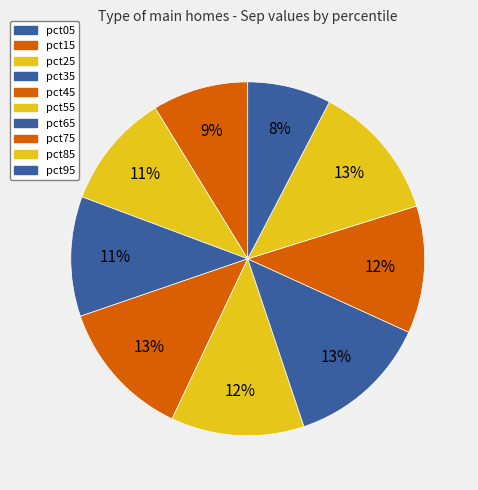

Count the number of slices in the pie.

10